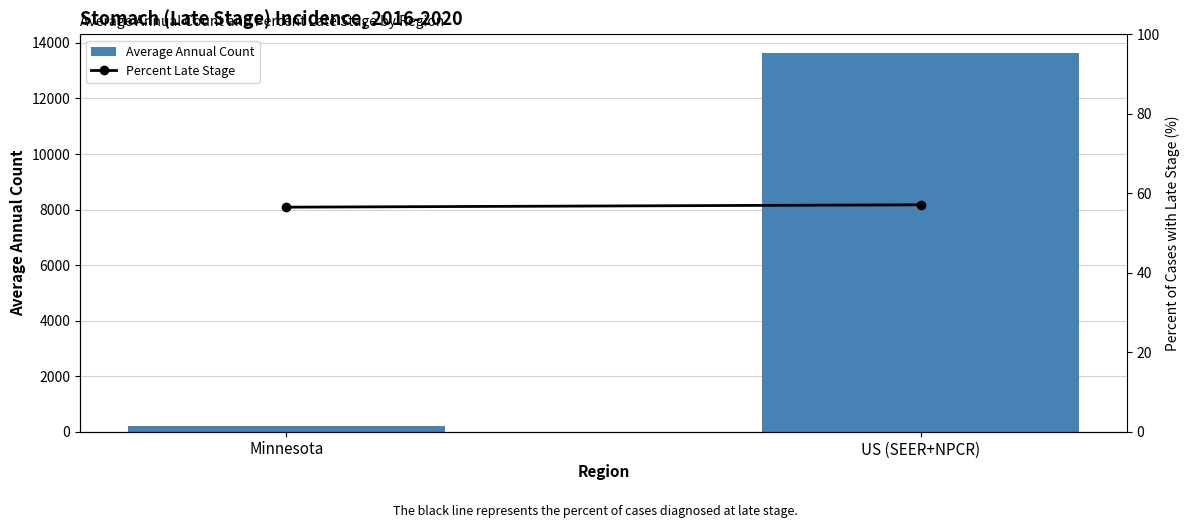

What is the approximate value of Average Annual Count at US (SEER+NPCR)?

13630.0